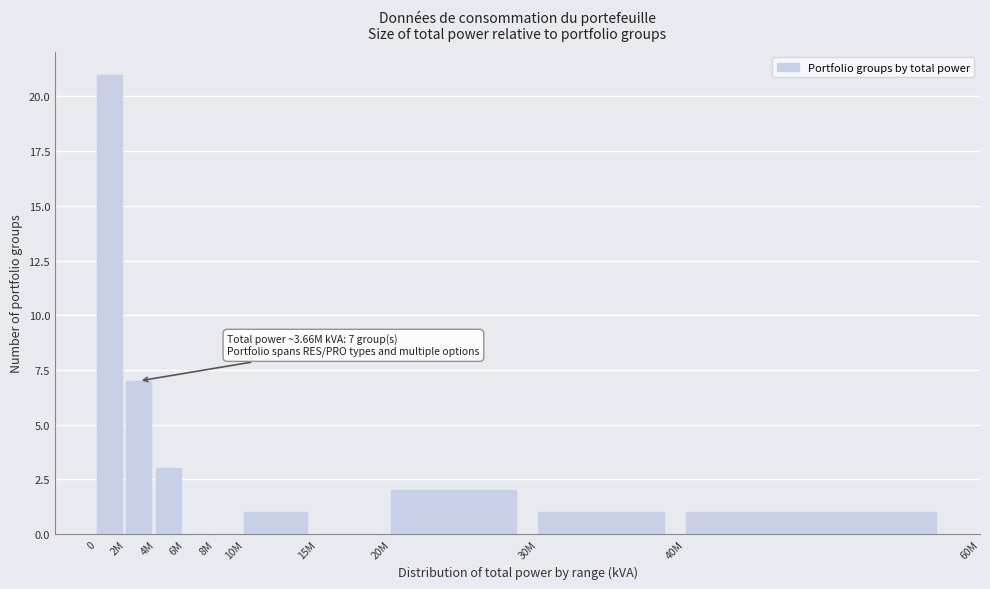

Reading right to left, extract all data points from this chart.

40M=1	30M=1	20M=2	15M=0	10M=1	8M=0	6M=0	4M=3	2M=7	0=21